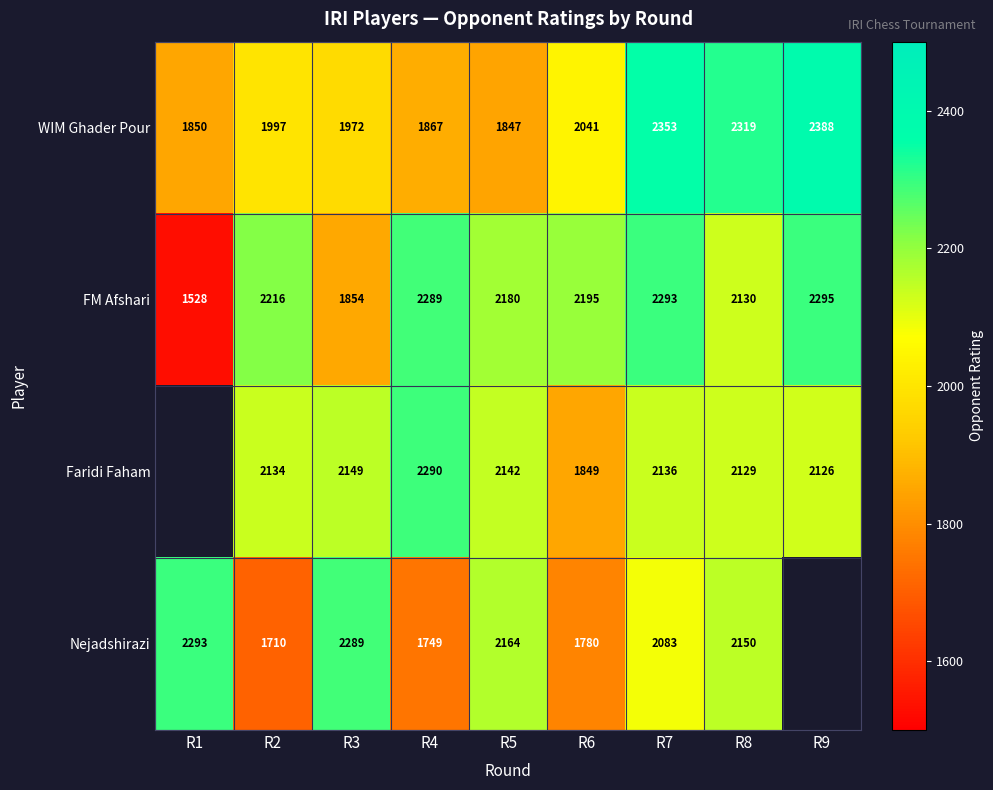

Rank the categories by FM Afshari value from lowest to highest.

R1, R3, R8, R5, R6, R2, R4, R7, R9